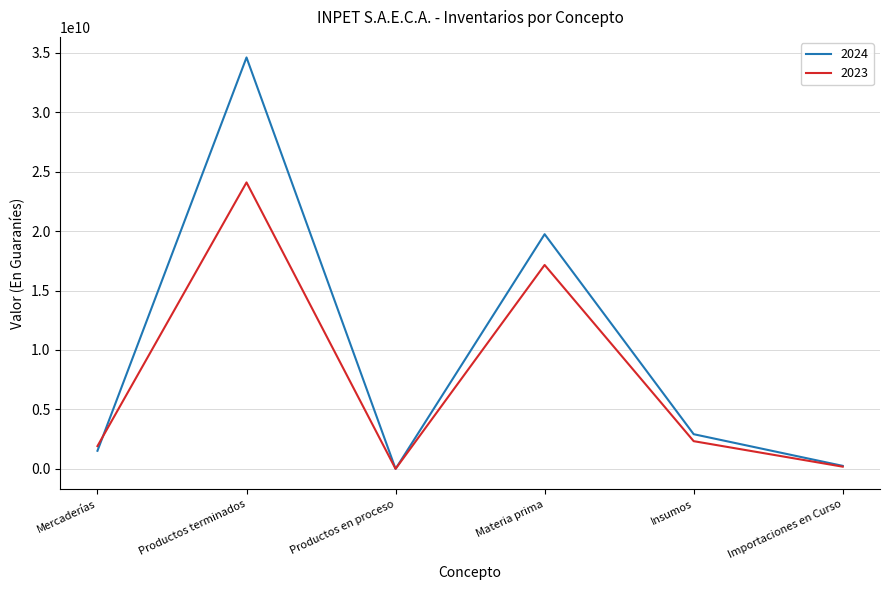

List the series in order of their overall mean, lowest first.

2023, 2024